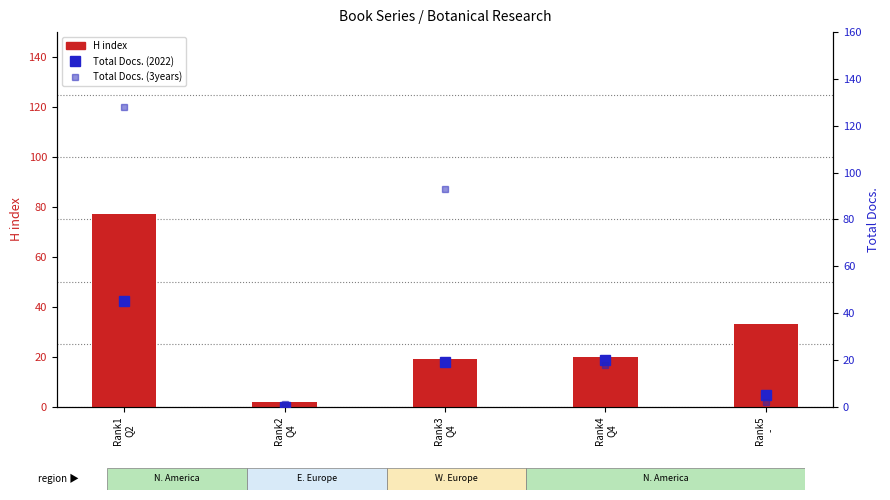

At how many categories does at least one series exceed 33?

2